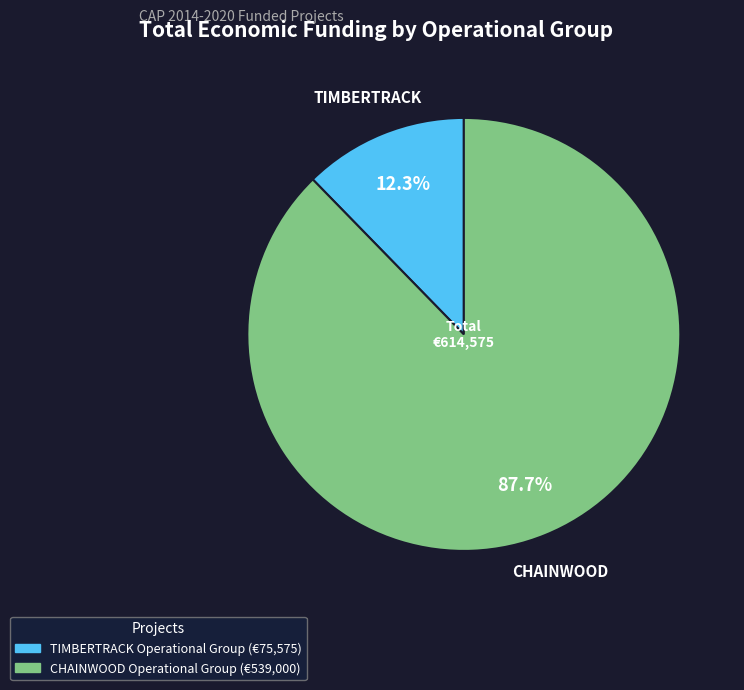

True or false: TIMBERTRACK accounts for 1% of the total.

False